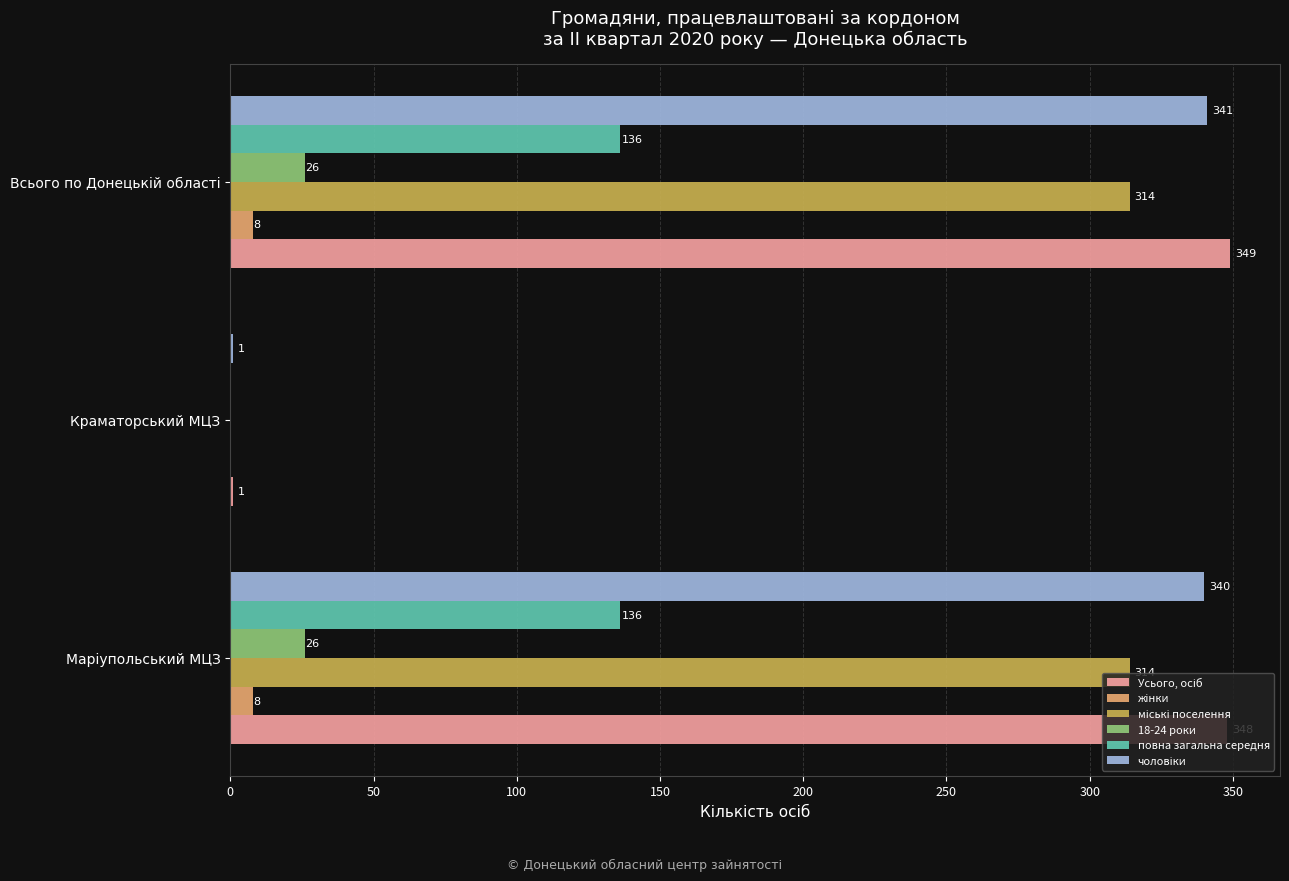

What is the maximum value shown in the chart?

349